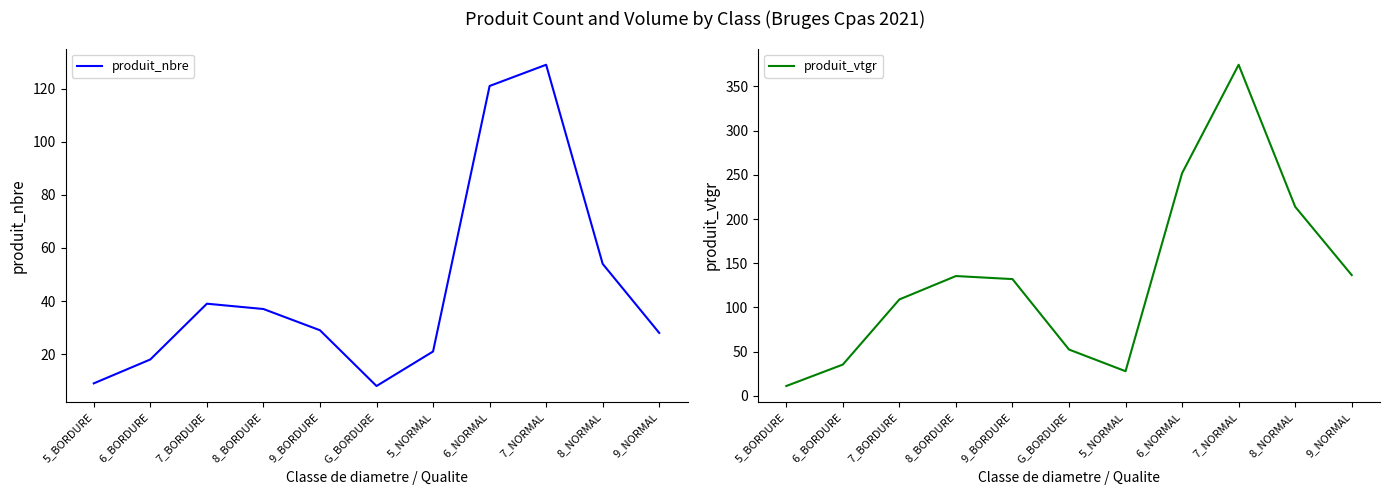

Which series has the largest total across all categories?

produit_vtgr